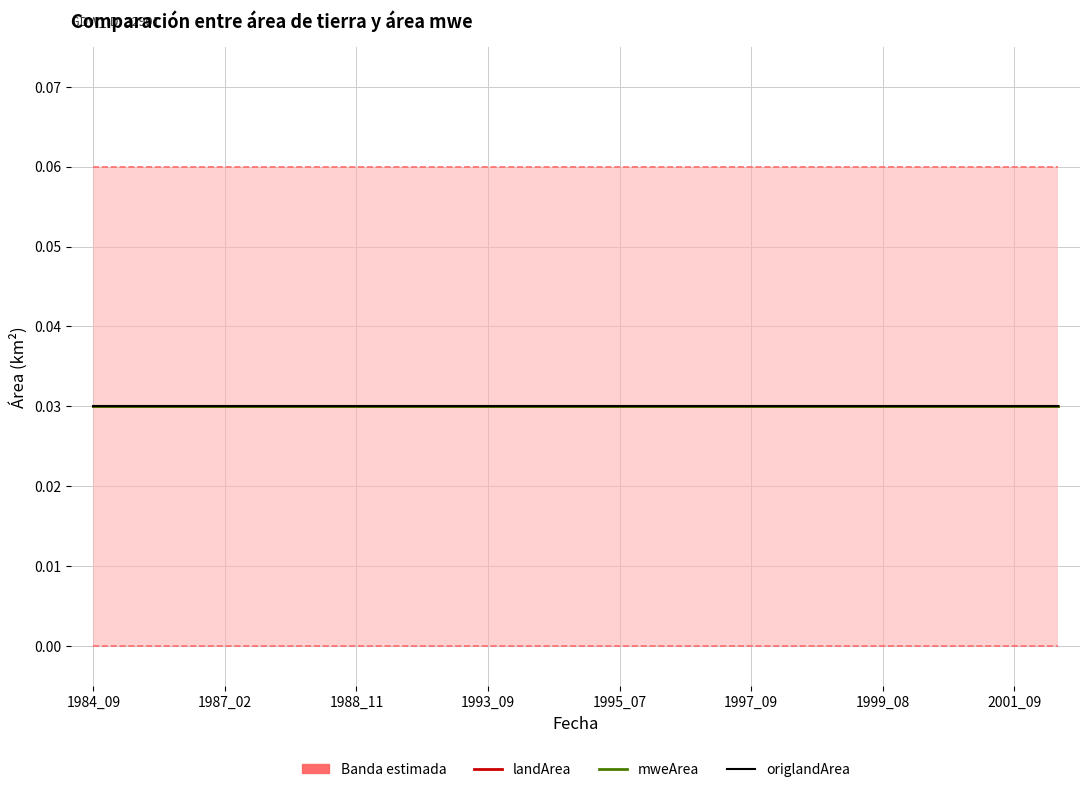

True or false: landArea has more than 0 points higher than both neighbors.

False